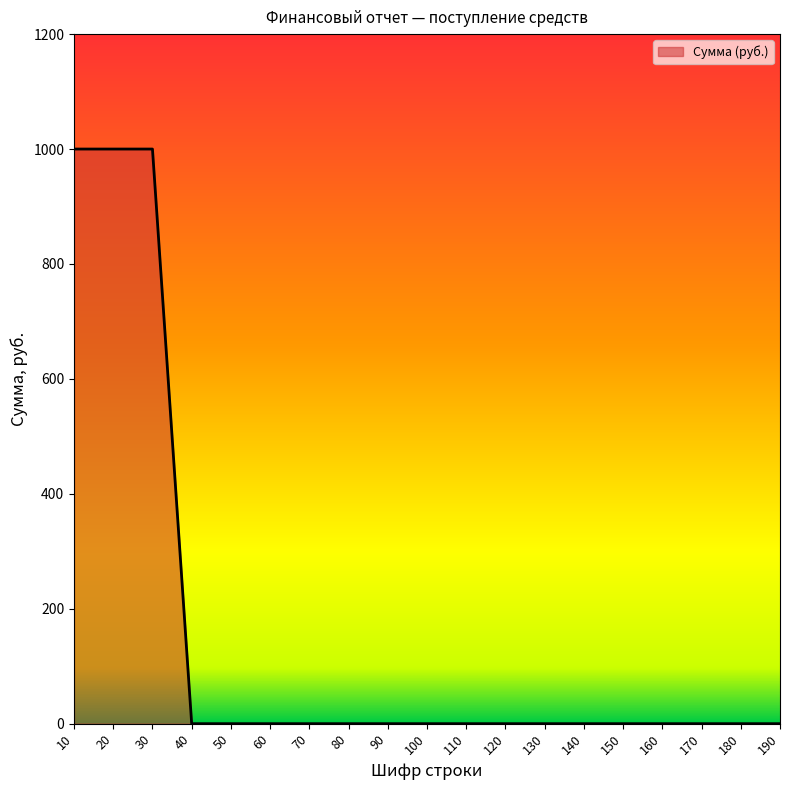

What is the greatest value displayed?

1000